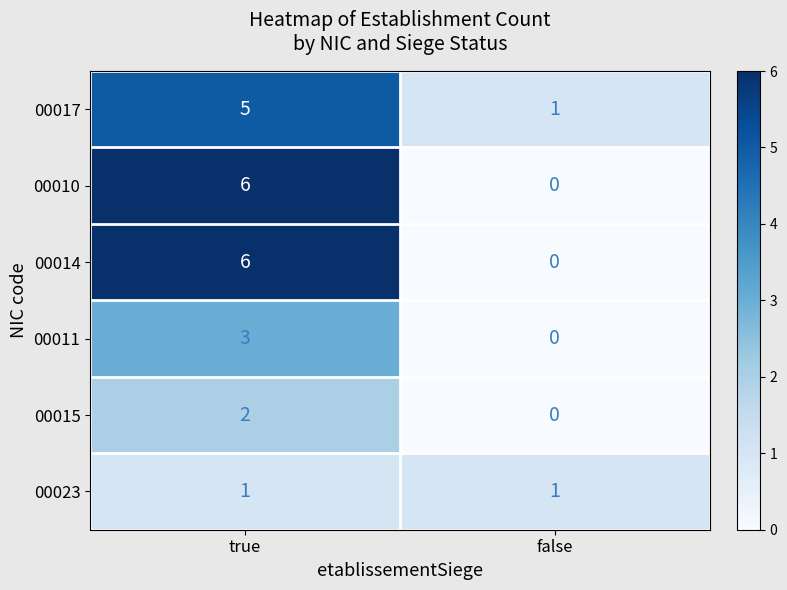

At which category does the chart reach its minimum across all series?

false